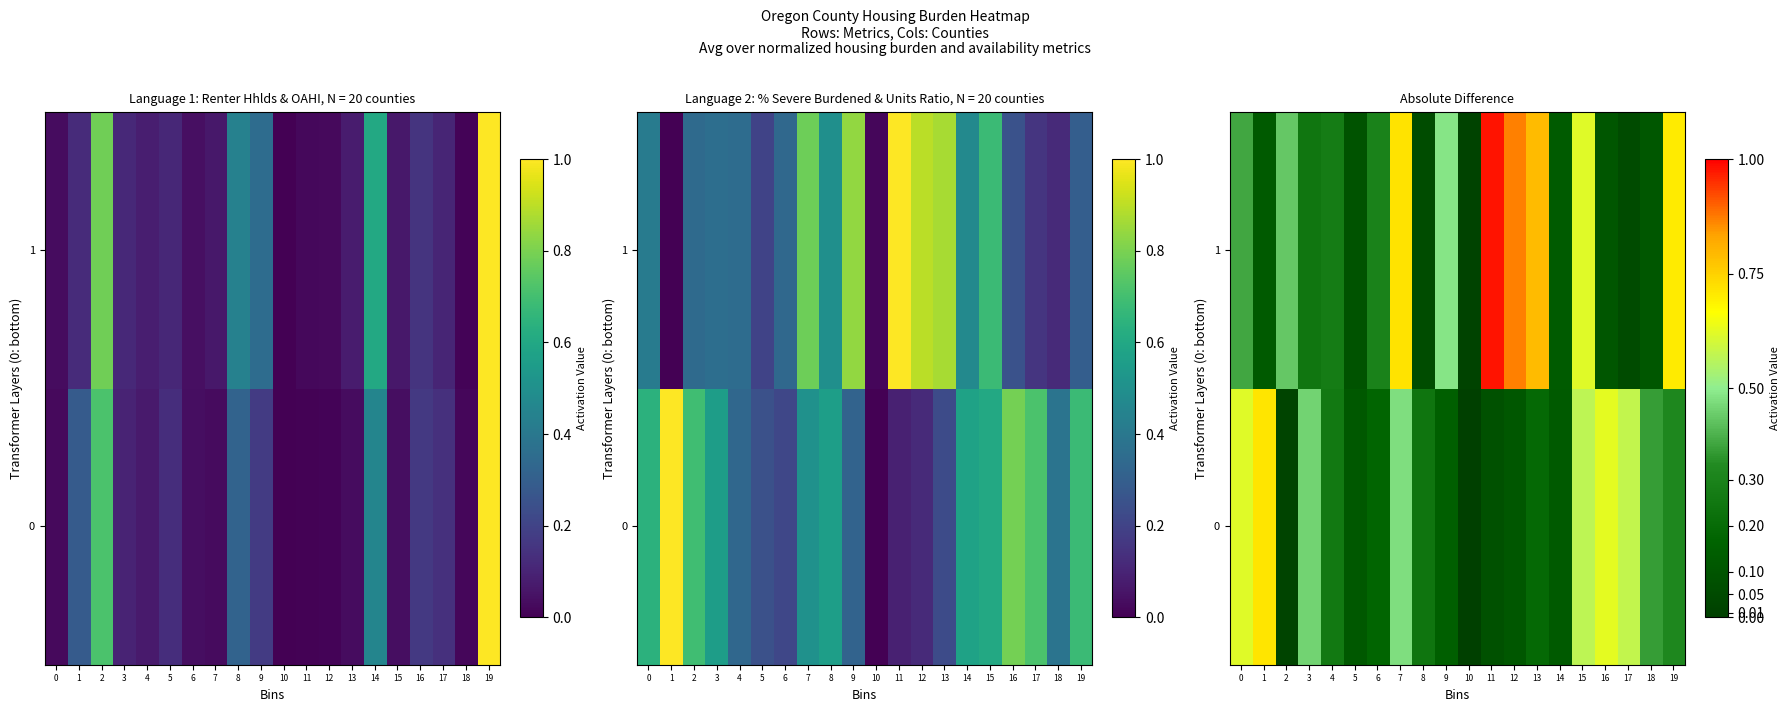

What is the sum of all 0 values?

6.2